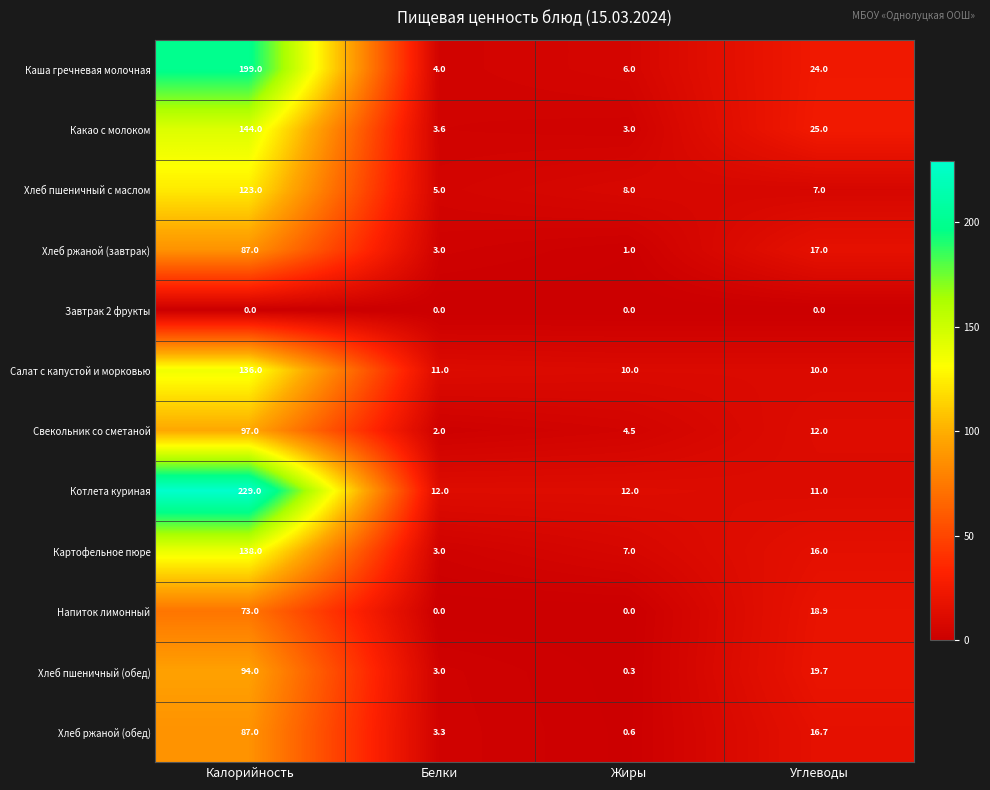

What is the difference between the Салат с капустой и морковью values at Жиры and Калорийность?

126.0